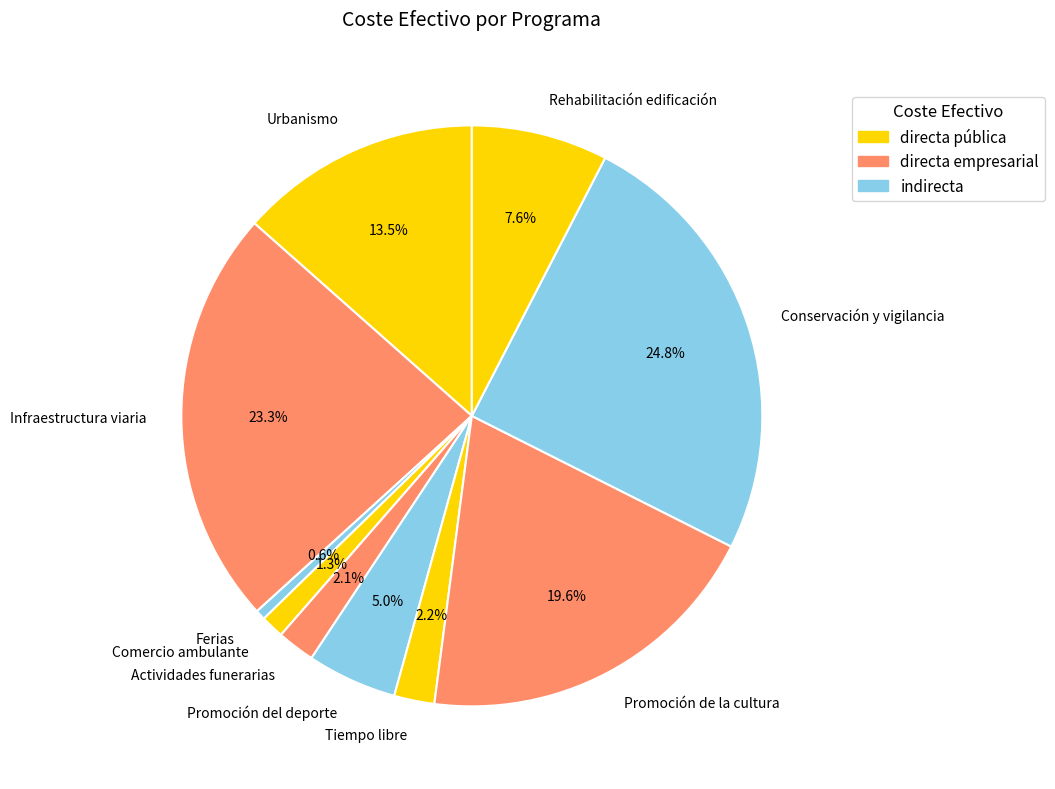

Which slice is the smallest?

Ferias